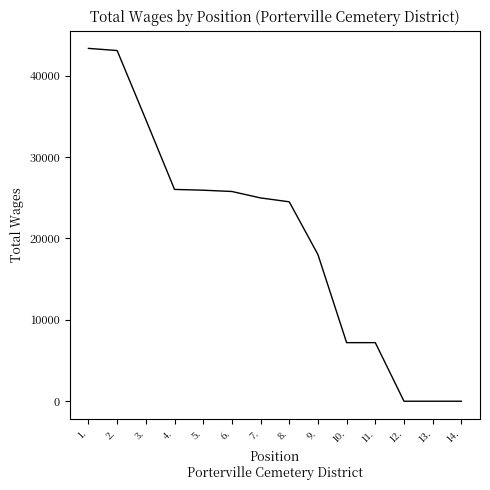

At which label is the value closest to 21683?

8.